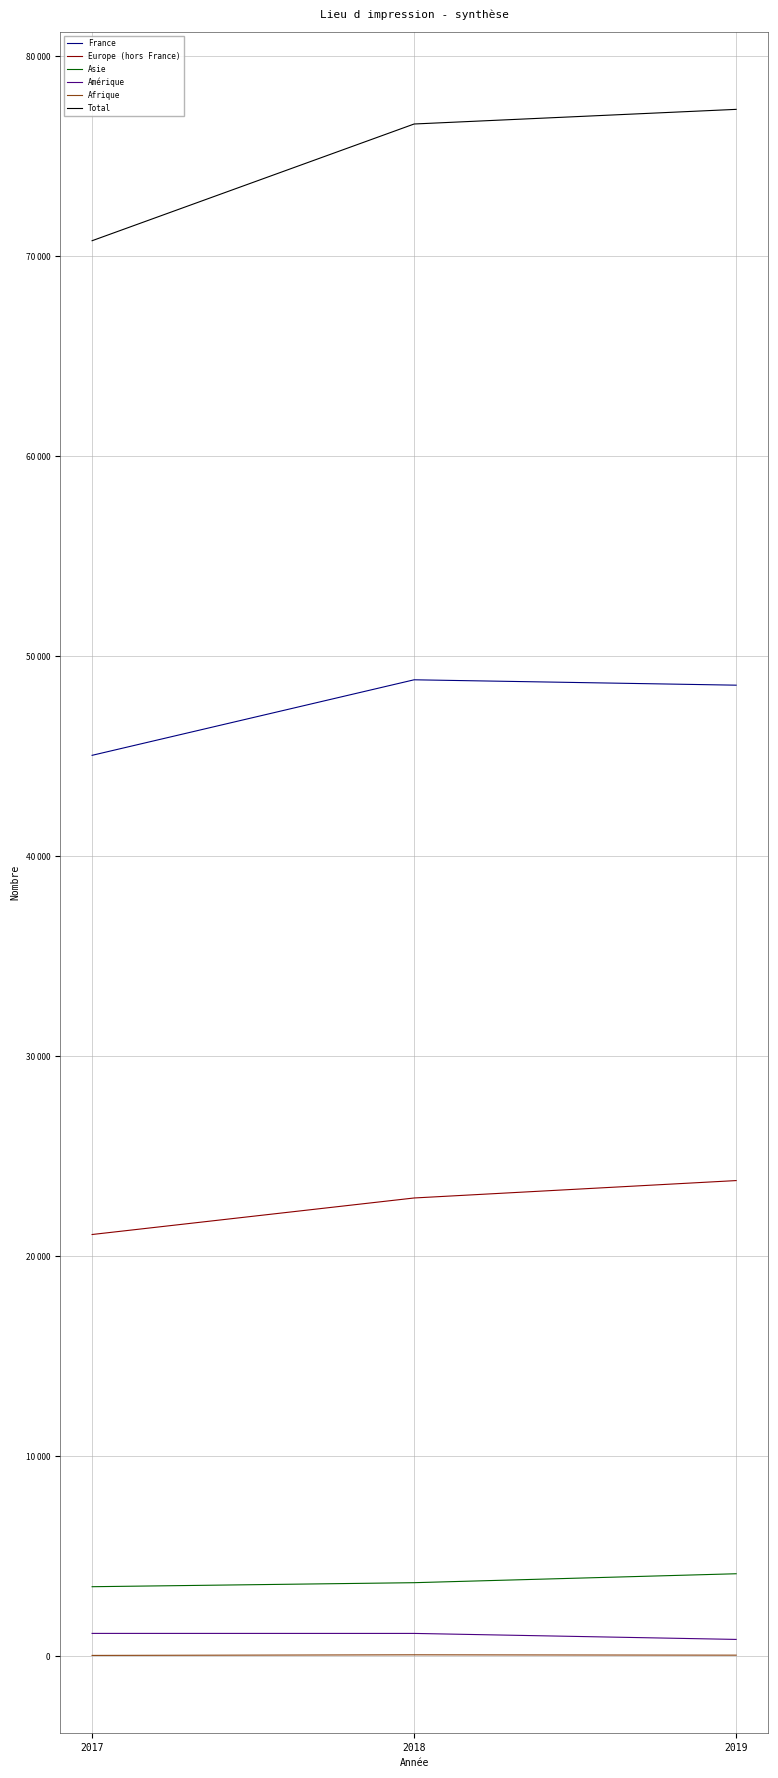

What is the spread (max minus min) of values at 2017?

70726